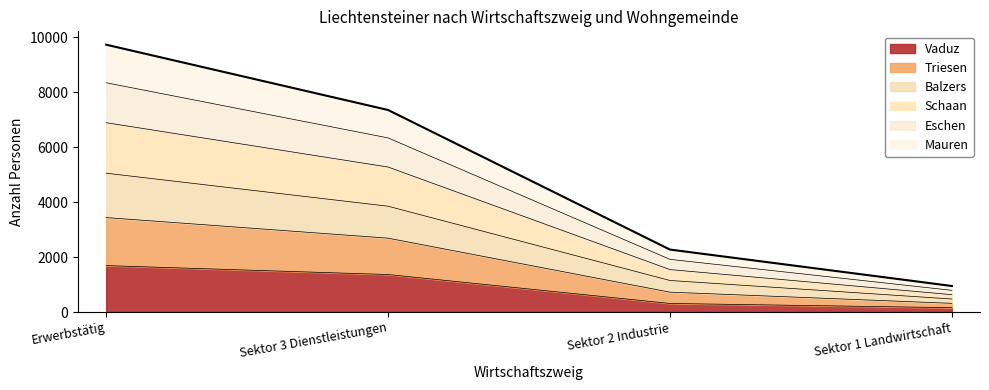

What is the highest value of the Vaduz series?

1689